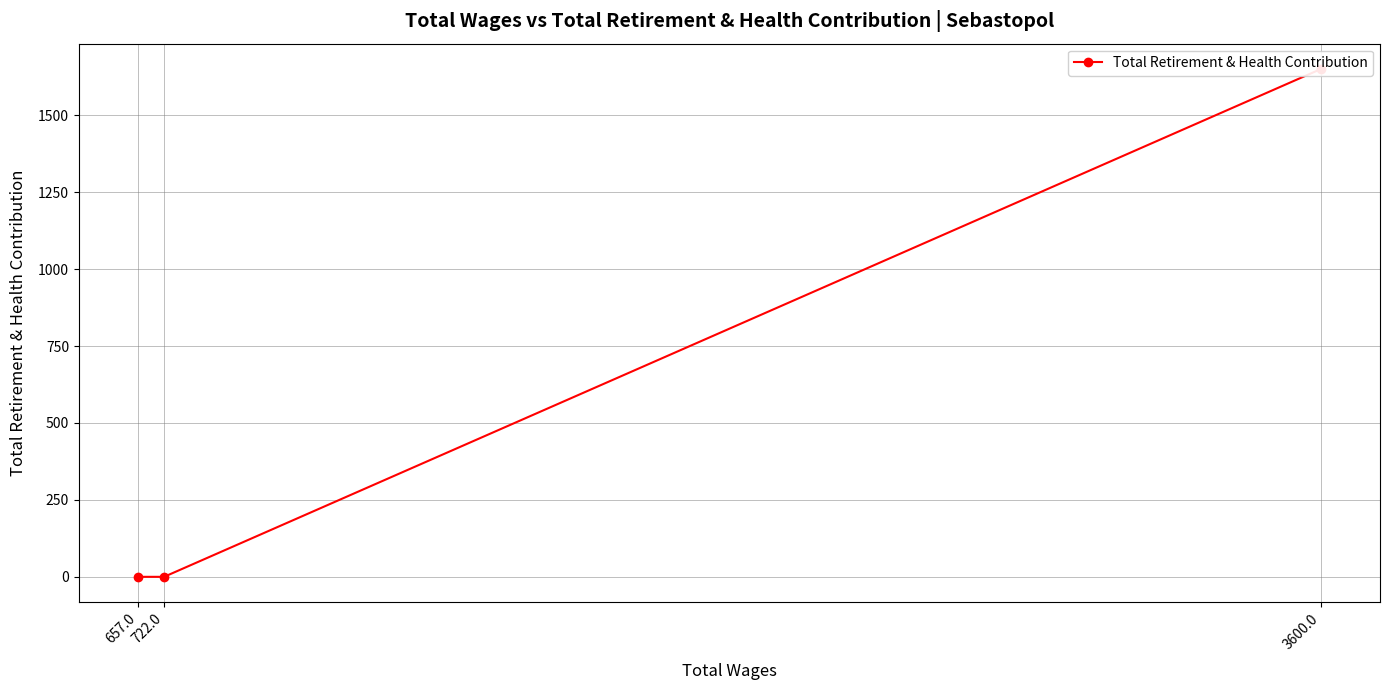

How many distinct data groups are displayed?

1